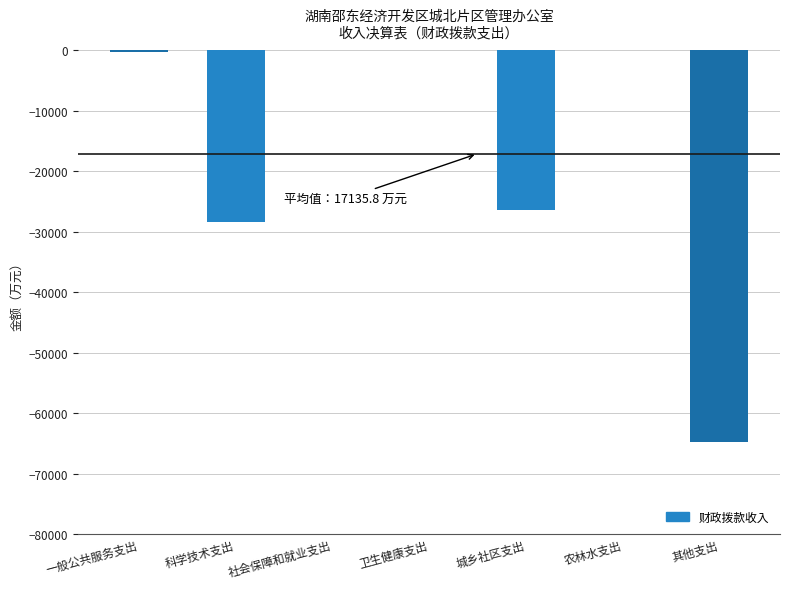

Read the value at 城乡社区支出.

-26420.0